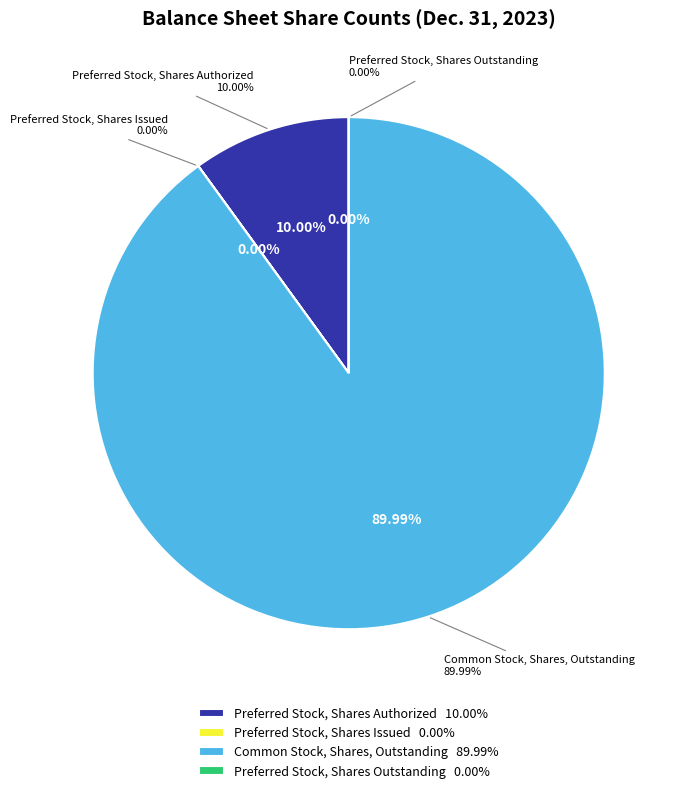

The Preferred Stock, Shares Outstanding slice represents 1% of the pie. True or false?

False